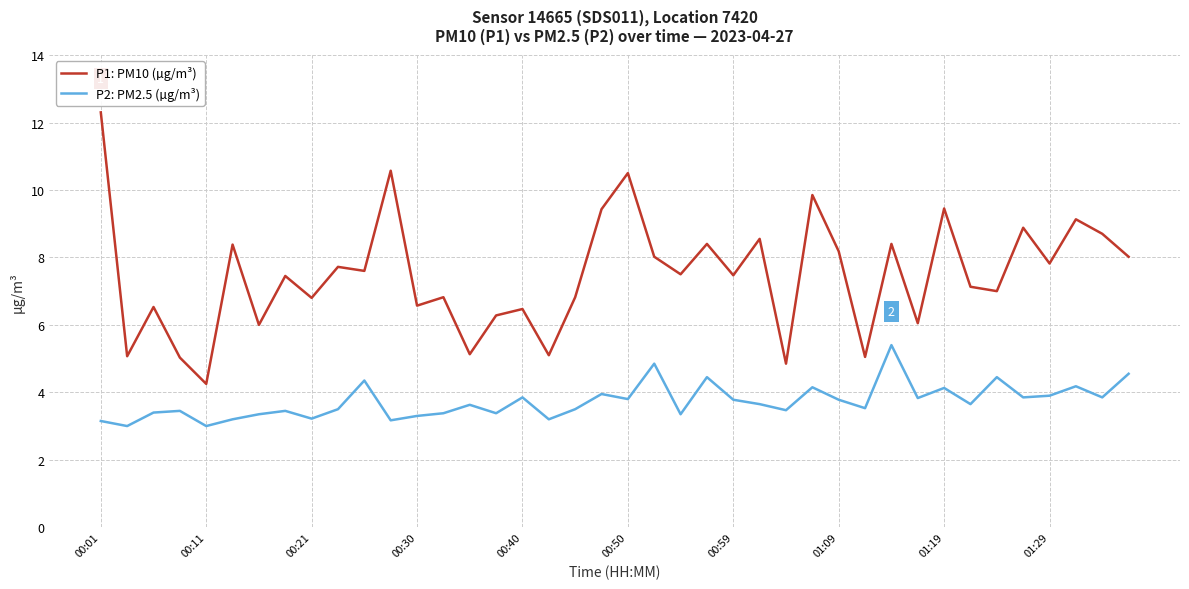

True or false: P1: PM10 (µg/m³) and P2: PM2.5 (µg/m³) intersect in this chart.

False